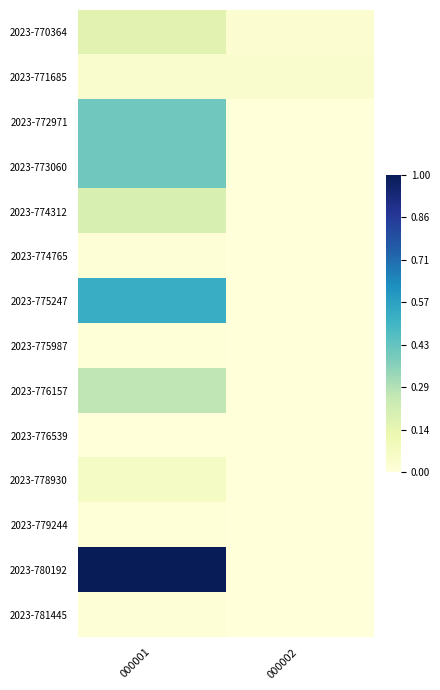

Which category has the lowest value across all series?

000002